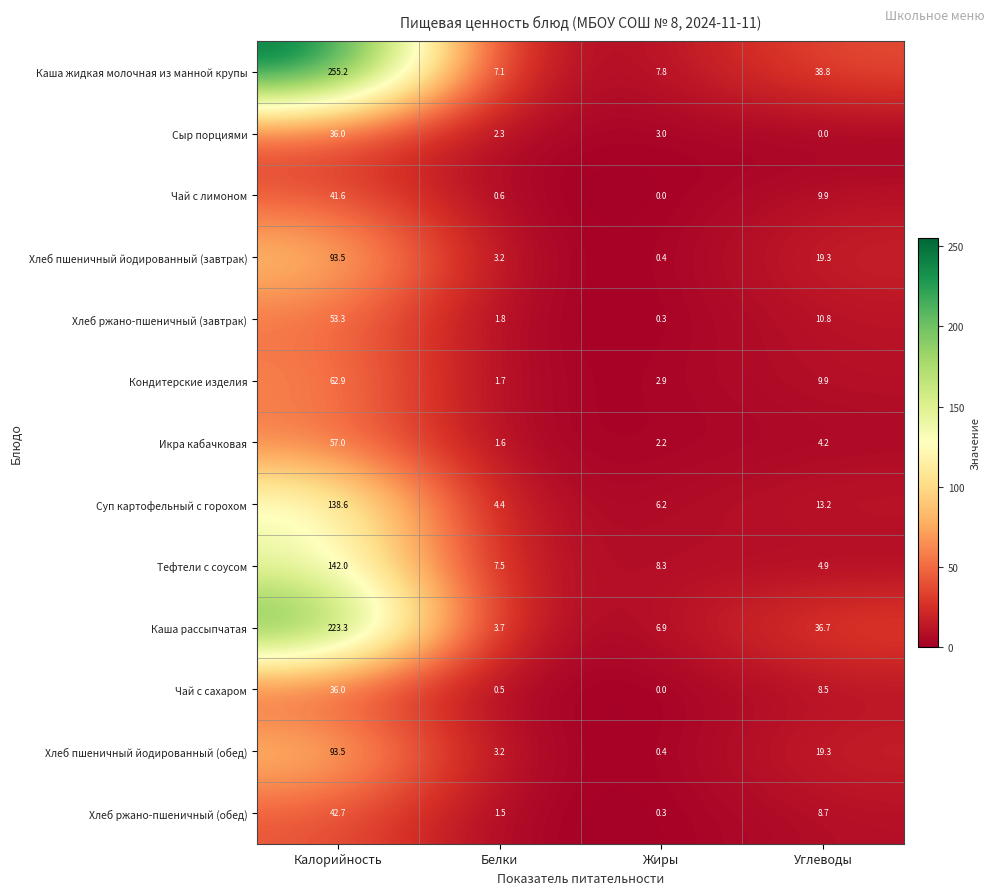

List the labels in order of Хлеб пшеничный йодированный (завтрак) value, smallest first.

Жиры, Белки, Углеводы, Калорийность